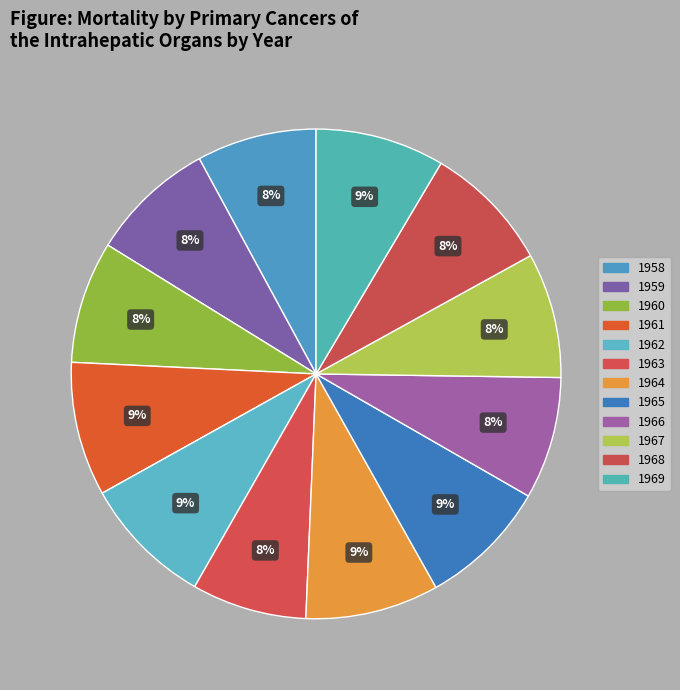

How many segments does this pie chart have?

12